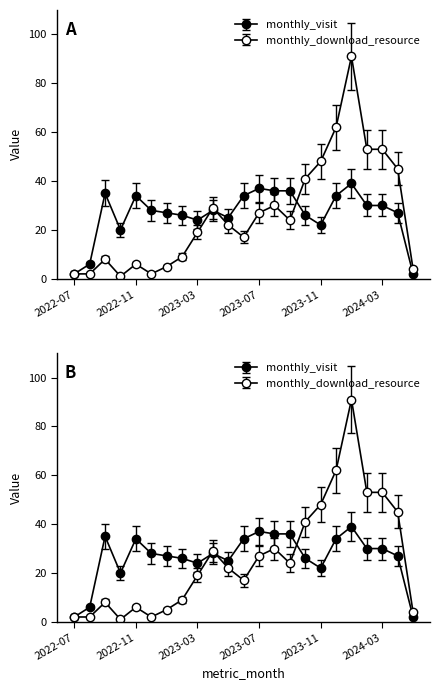

How many data points does each series have?

23